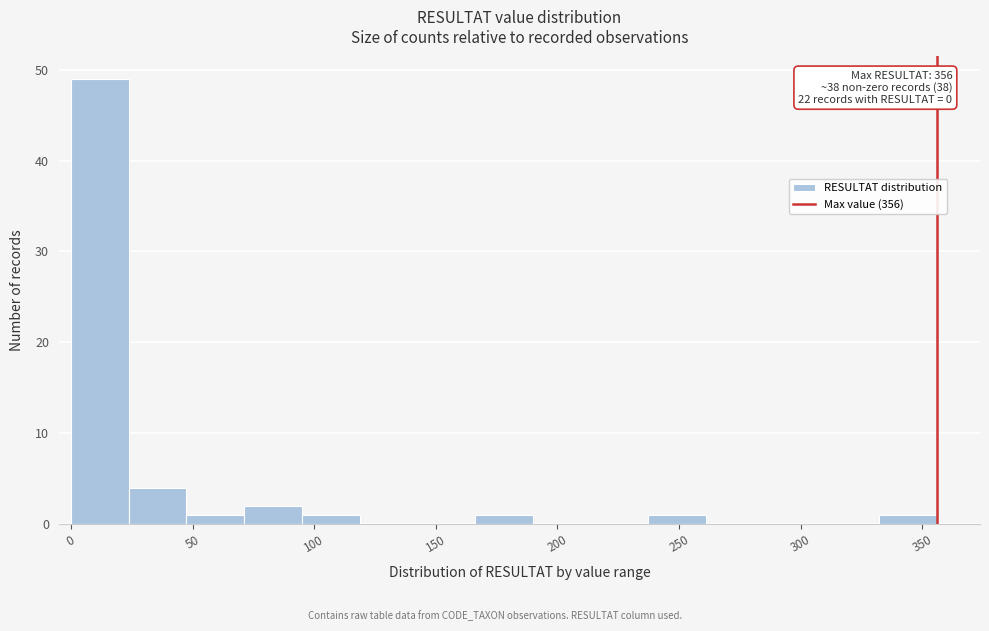

Over which range of the x-axis is the bar tallest?

0 to 25